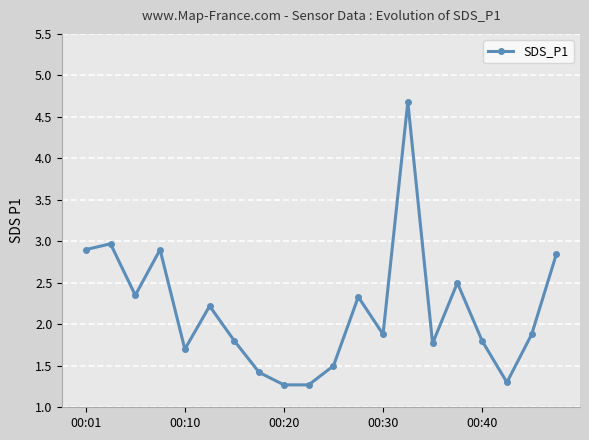

What is the value of the 18th point from the left?

1.3